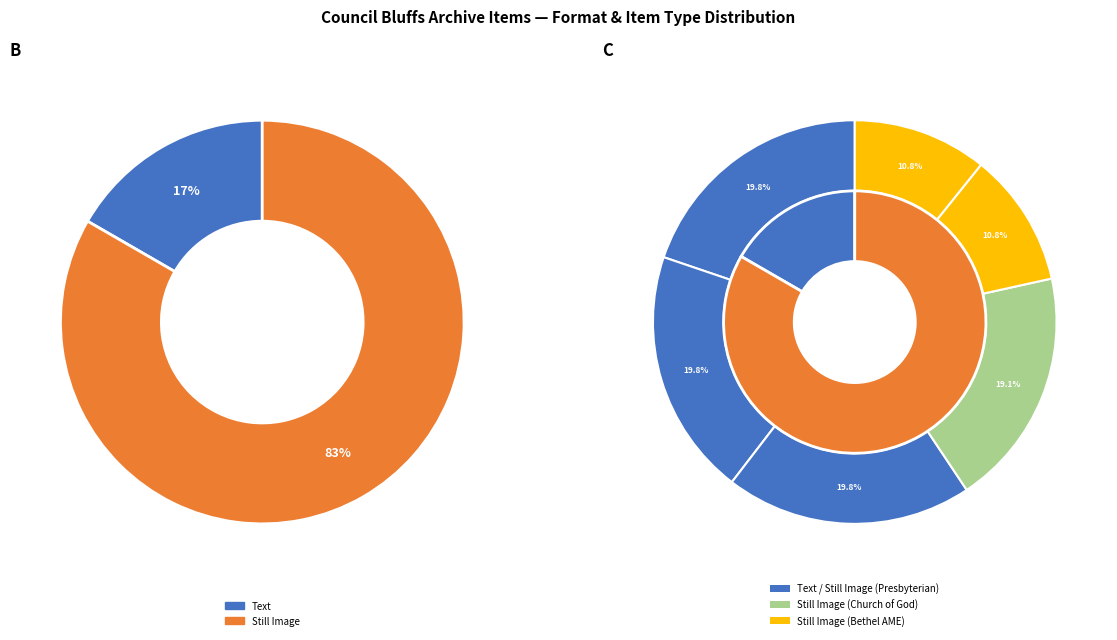

To the nearest percent, what is the difference between the largest and smallest slice percentages?

9%